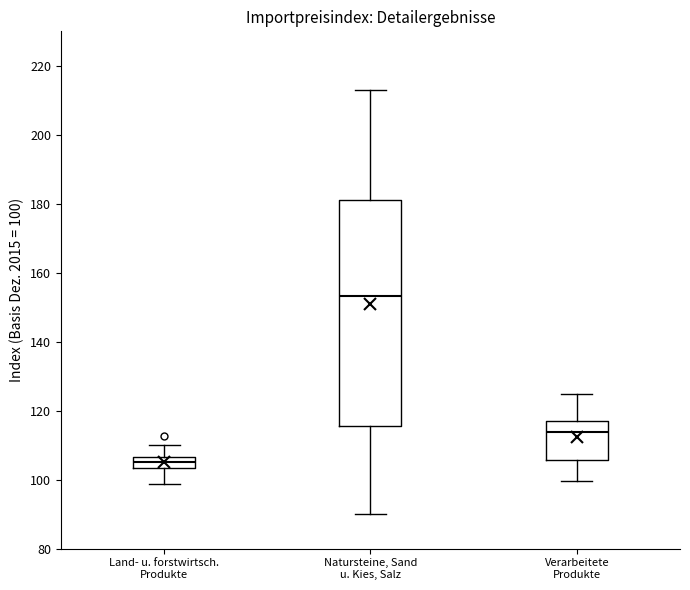

Reading left to right, read every box against the y-axis: the position of its median line, the range the box covers, and the ends of its whiskers. The values are not printed on the chart, so give them approximately, as read against the axis.

Land- u. forstwirtsch. Produkte: median 106 (inside the box), box 104 to 106, whiskers 98 to 110
Natursteine, Sand u. Kies, Salz: median 154, box 116 to 182, whiskers 90 to 214
Verarbeitete Produkte: median 114, box 106 to 118, whiskers 100 to 124